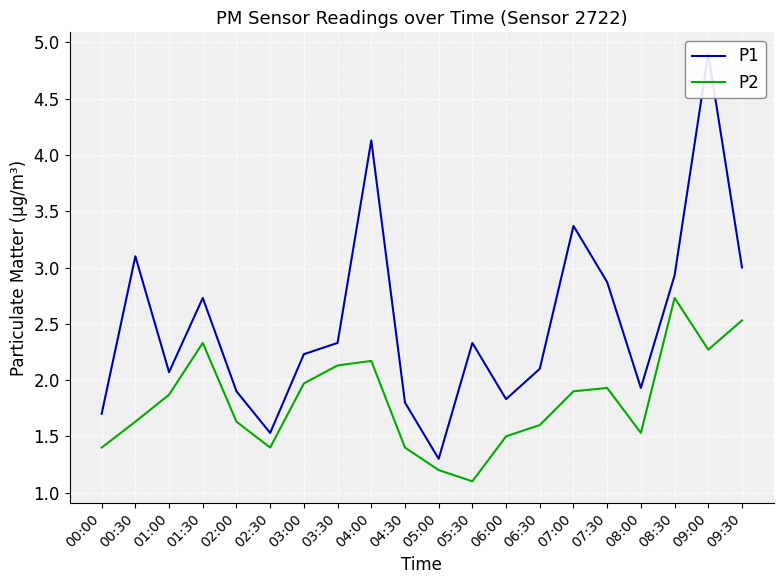

What value does the P2 series have at 03:30?

2.1